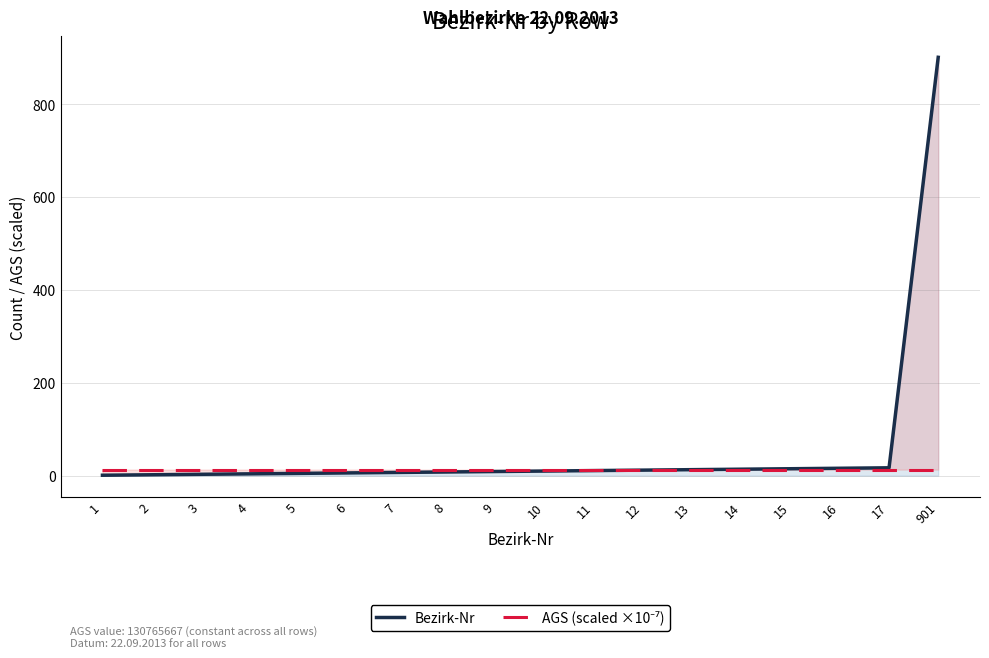

At how many categories does at least one series exceed 891?

1